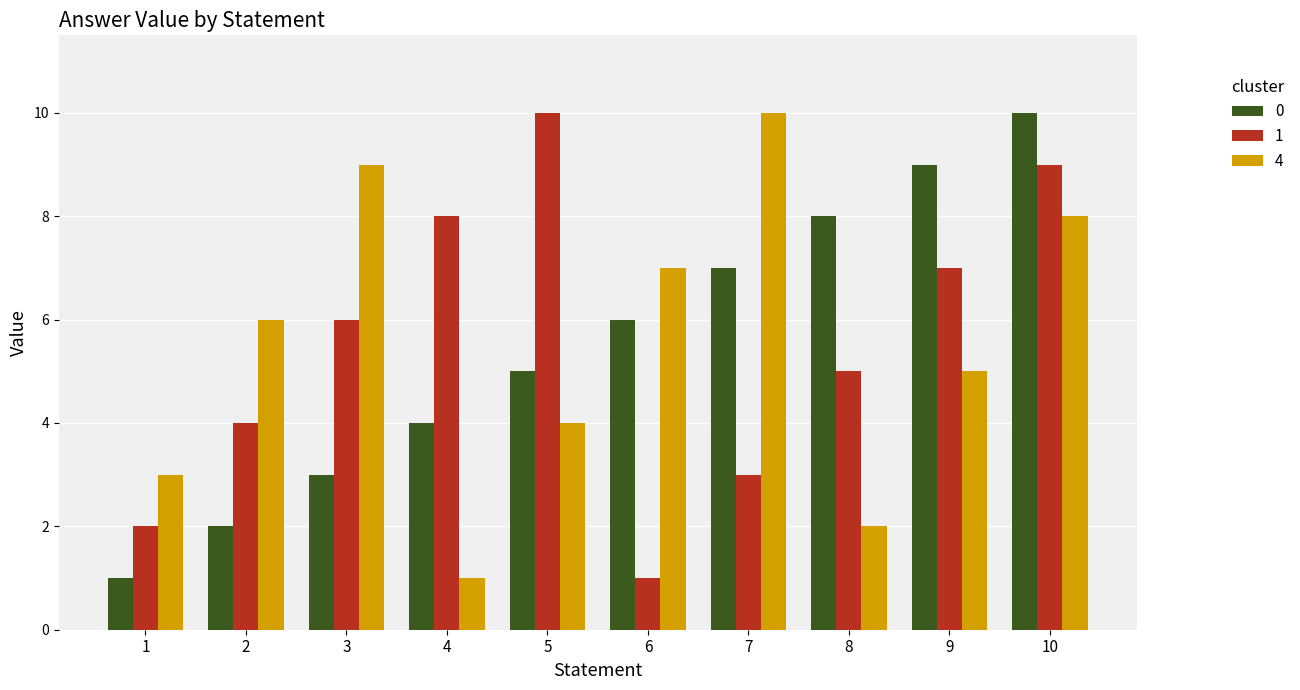

List the labels in order of 4 value, largest first.

7, 3, 10, 6, 2, 9, 5, 1, 8, 4